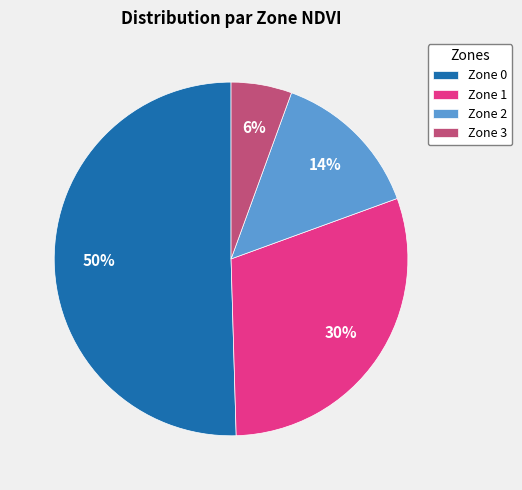

Do Zone 0 and Zone 3 together represent more than half of the pie?

Yes